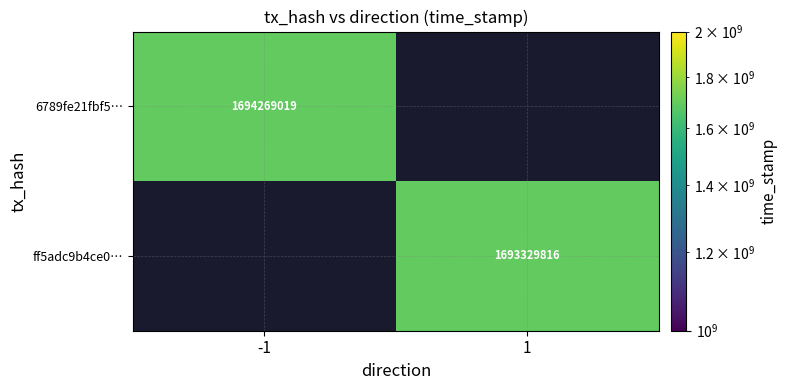

True or false: ff5adc9b4ce0… has a value of 634014277 at 1.

False